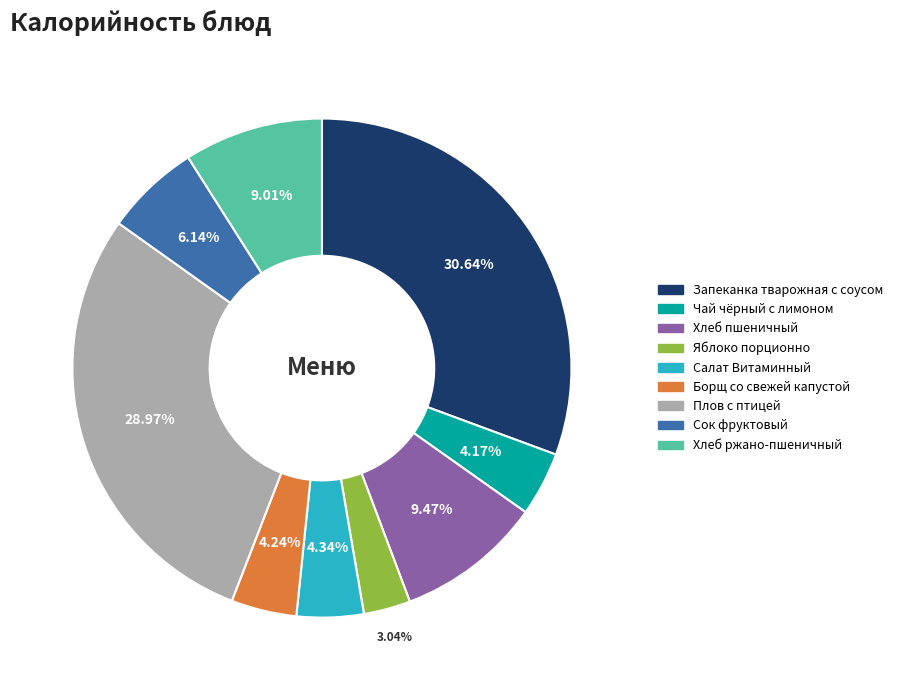

Combined, what portion of the pie is Чай чёрный с лимоном and Хлеб пшеничный?

13.6%